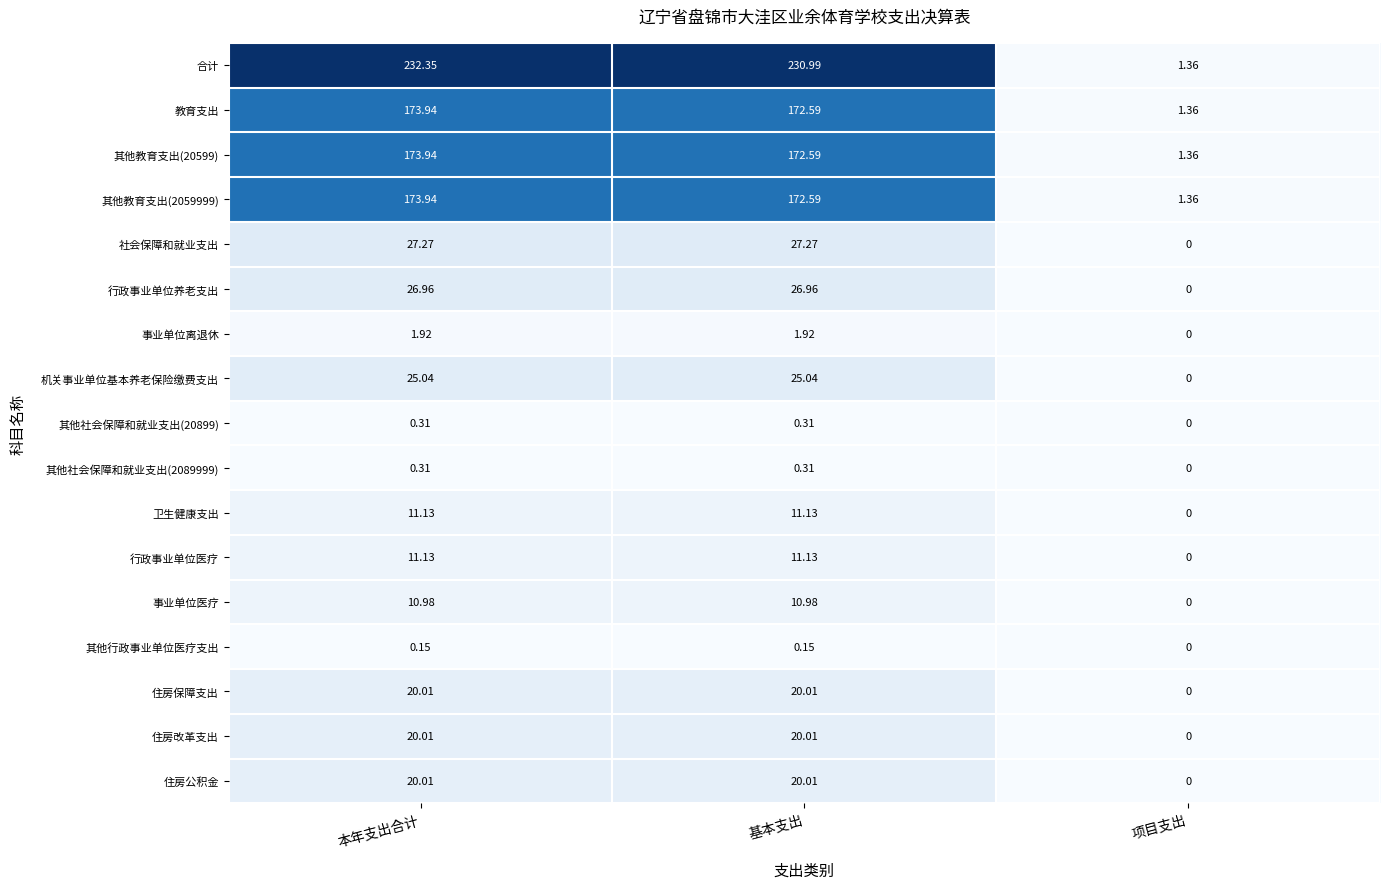

What is the difference between the highest and lowest values at 本年支出合计?

232.2